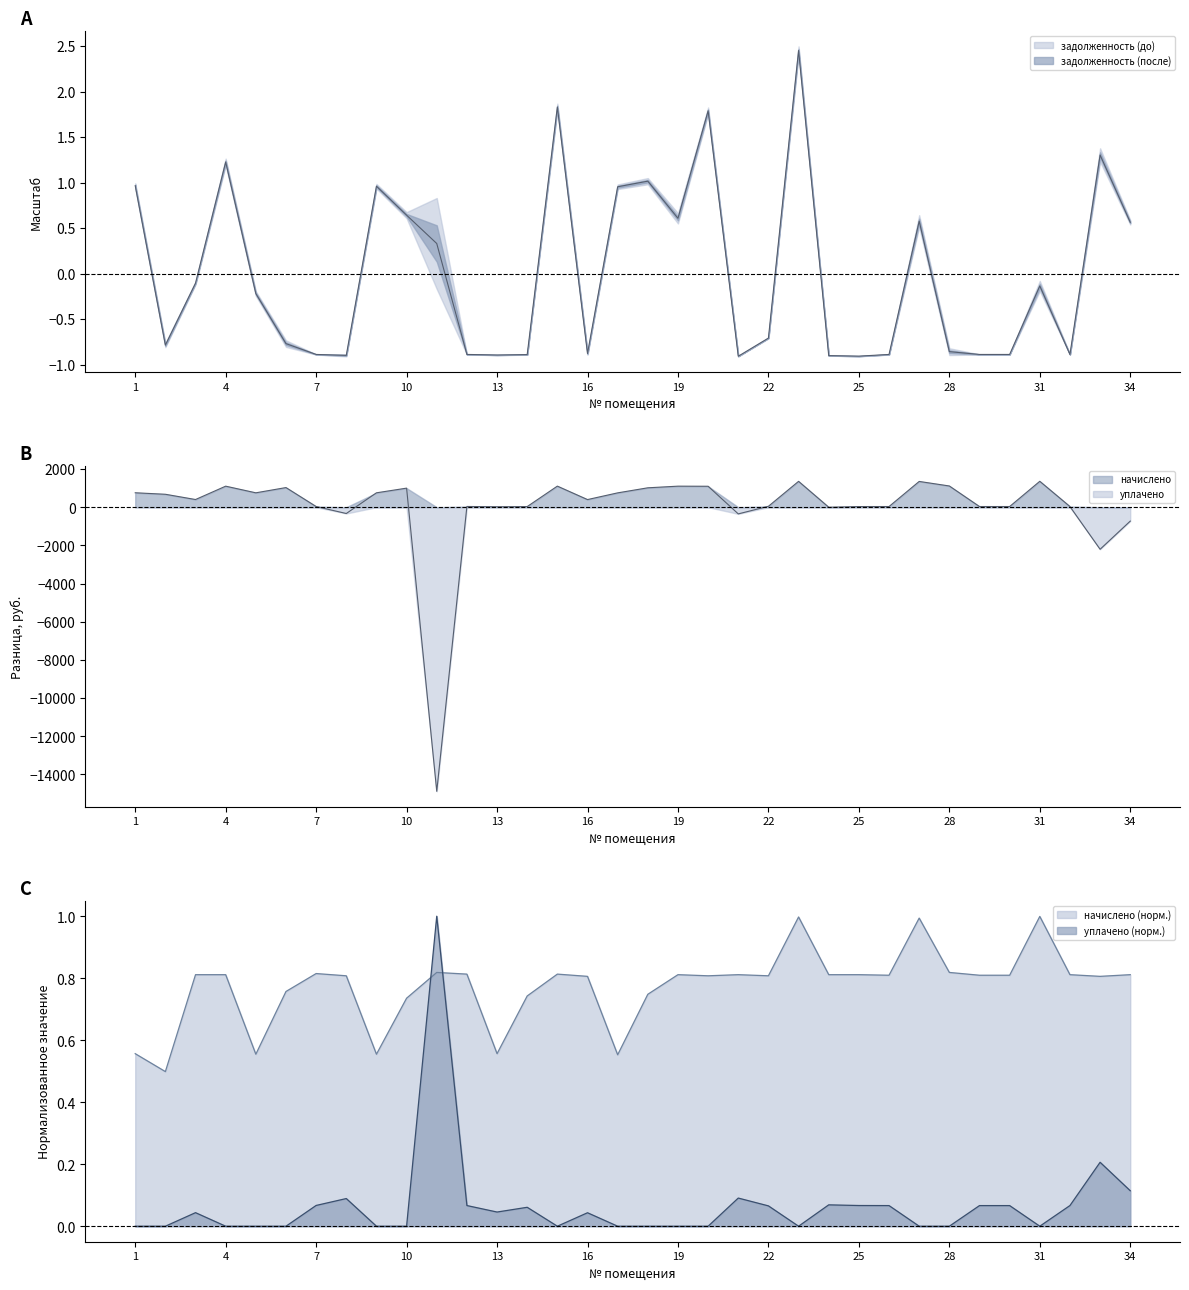

At which category does начислено reach its first local valley?

2